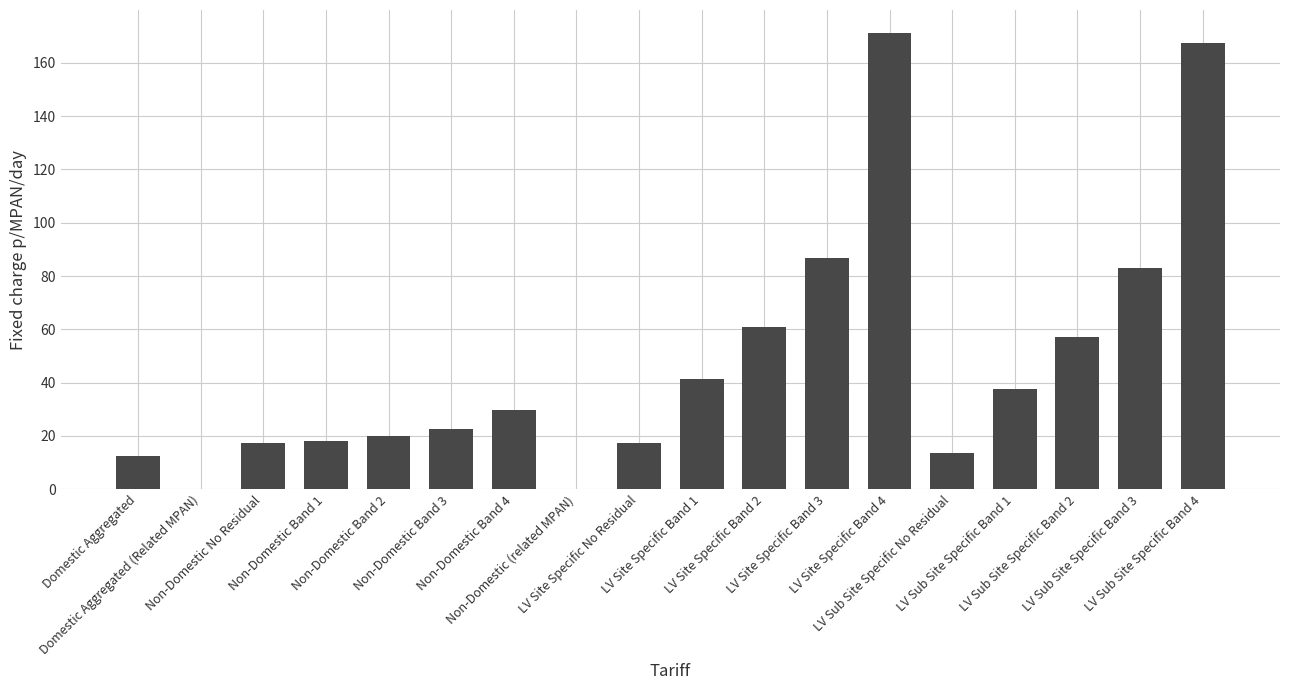

Is it true that the value at Domestic Aggregated (Related MPAN) is 0.0?

True